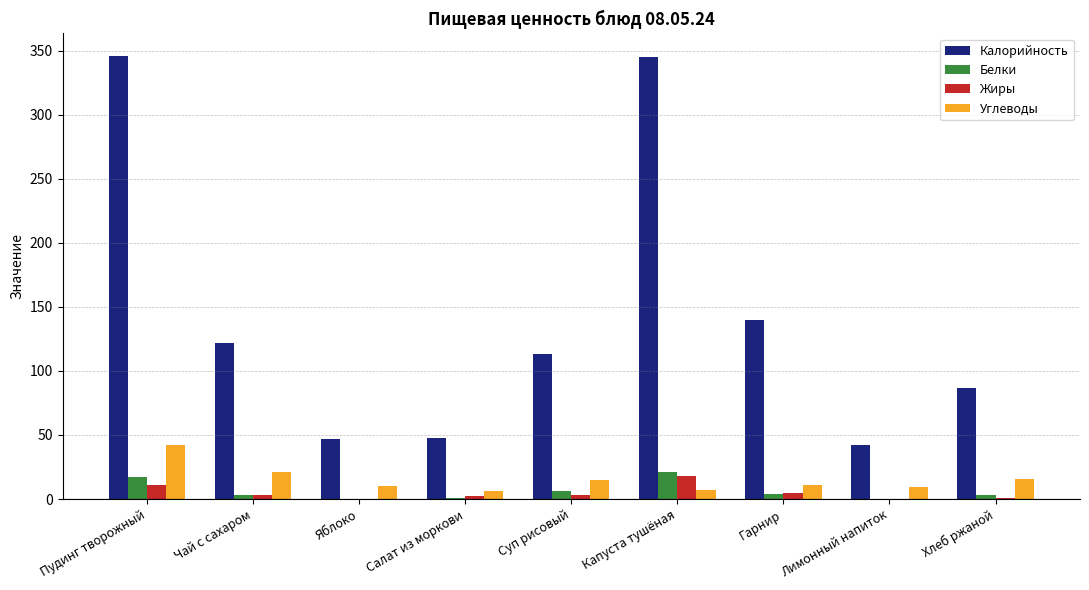

How many groups of bars are there?

9